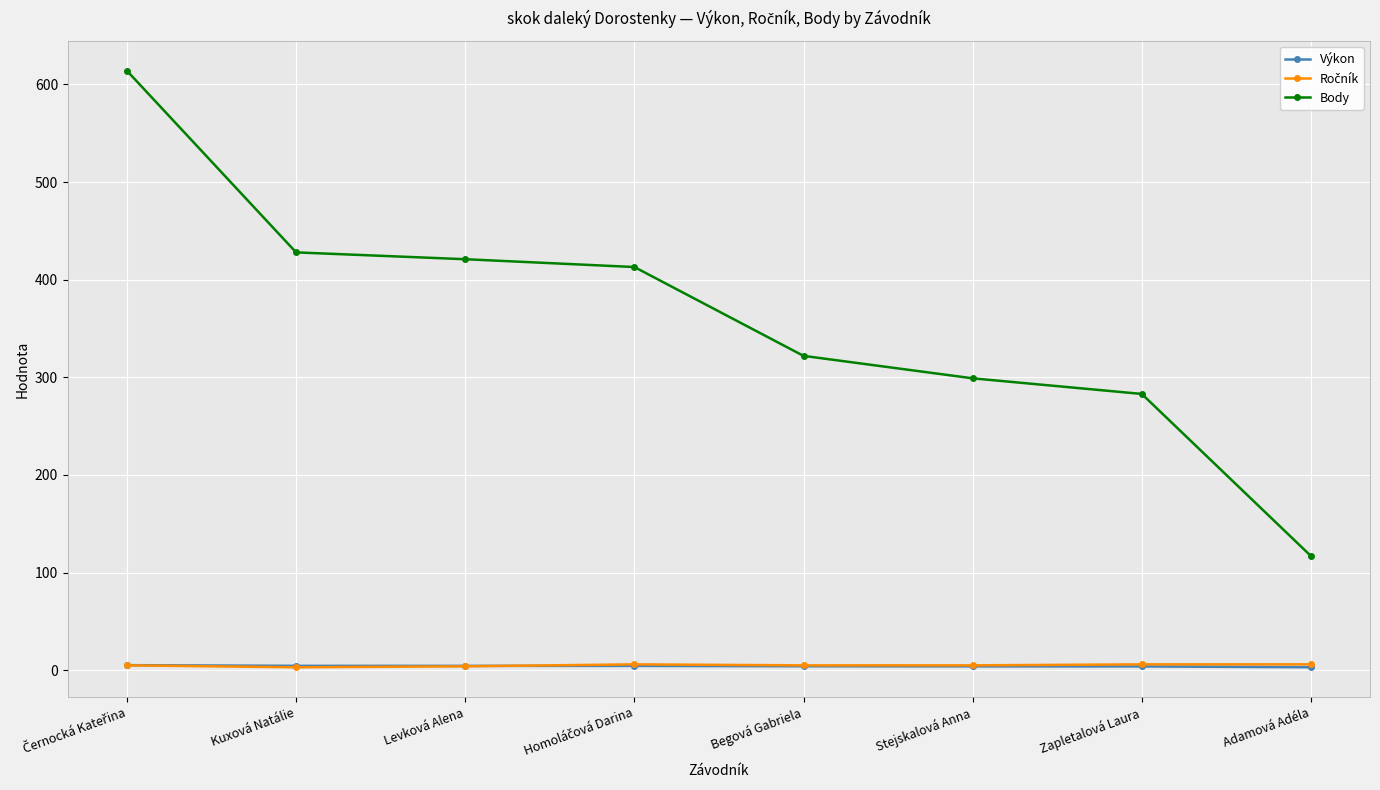

True or false: Body and Výkon intersect in this chart.

False